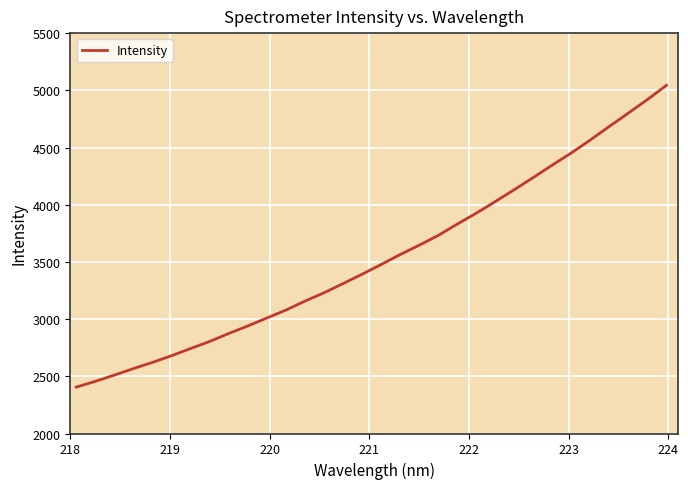

What is the difference between the maximum and minimum values?

2638.3